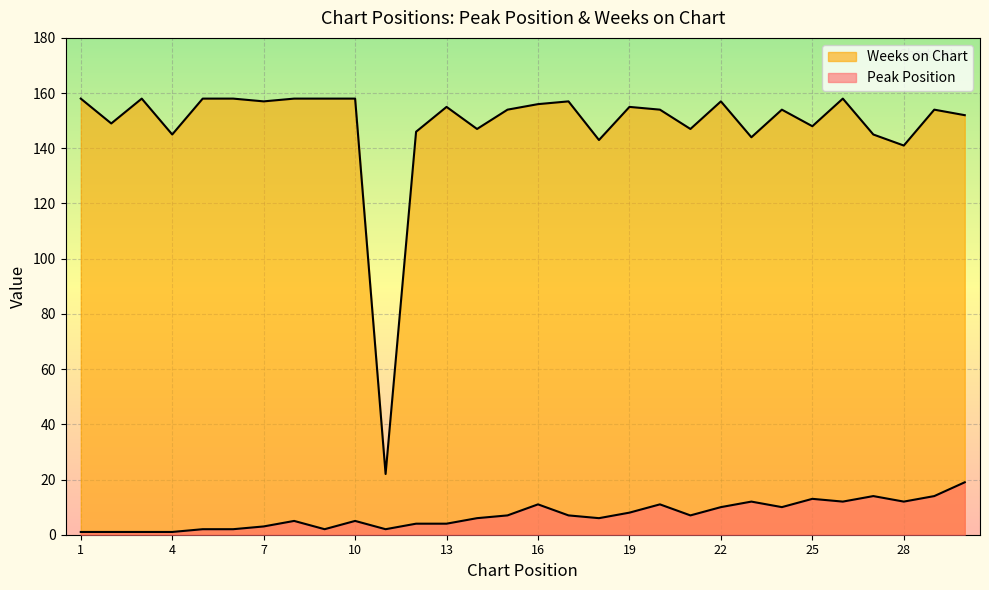

Where is Weeks on Chart nearest to the value 90?

28